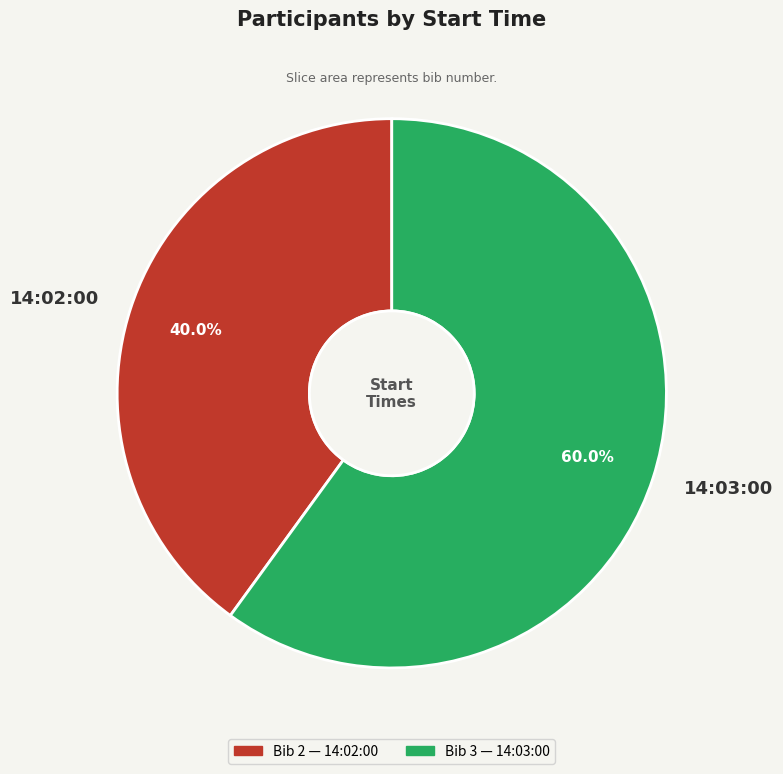

Rank the categories by value from lowest to highest.

14:02:00, 14:03:00